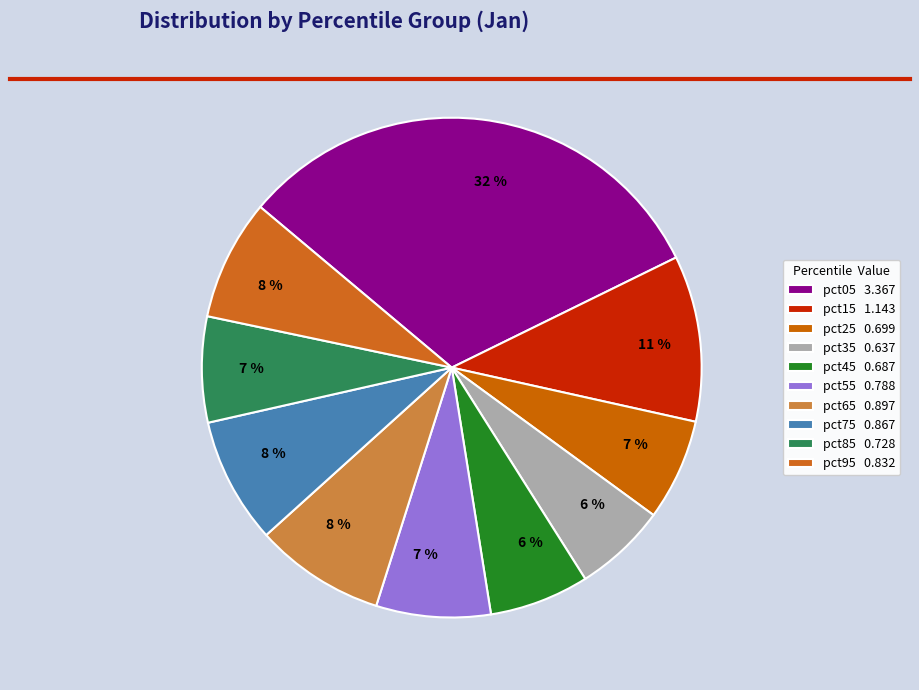

Does pct55 account for over 50% of the chart?

No